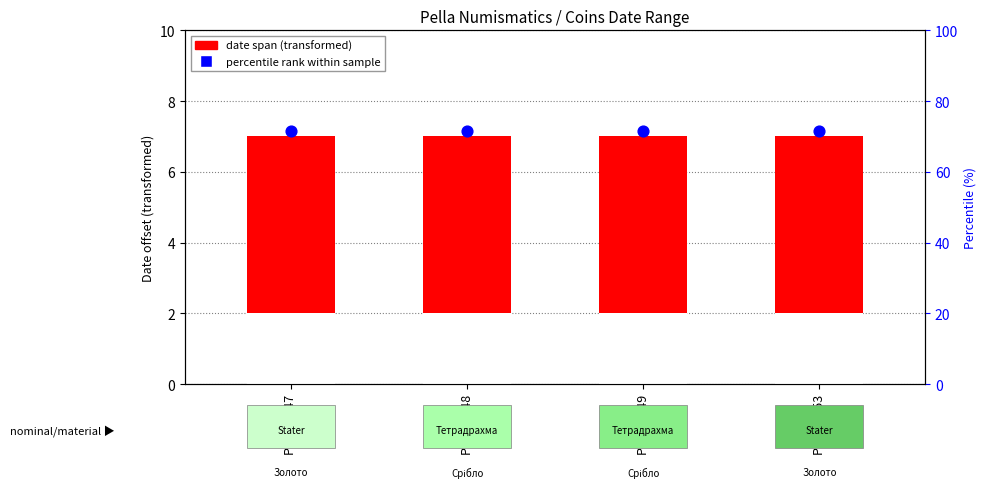

Is the value of percentile rank within sample at Price 1447 greater than the value of date span (transformed) at Price 1448?

Yes